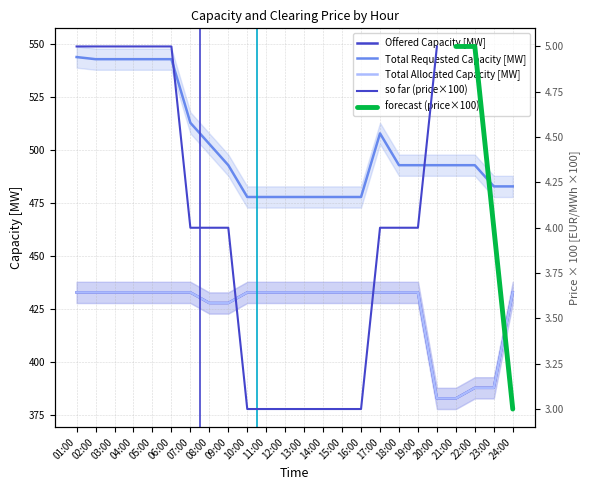

At how many categories does at least one series exceed 473?

24